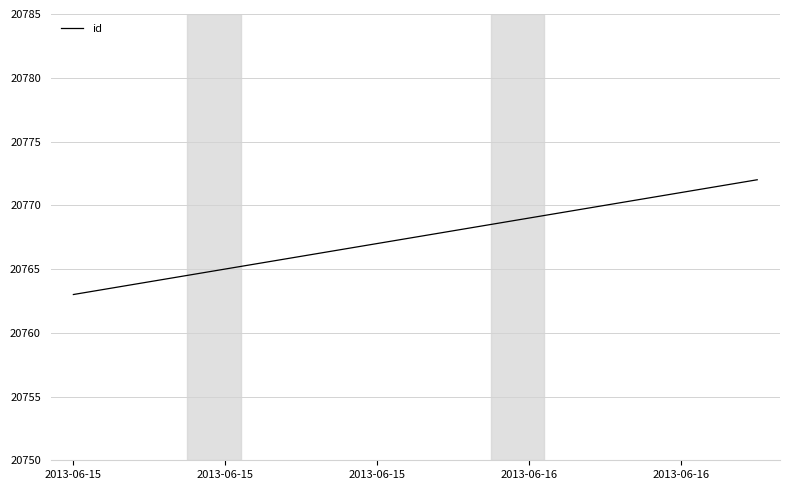

What is the greatest value displayed?

20772